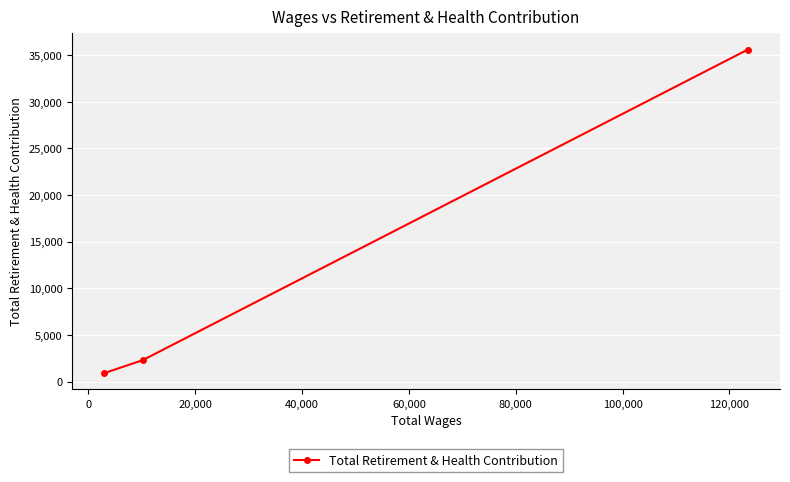

What is the difference between the maximum and minimum values?

34684